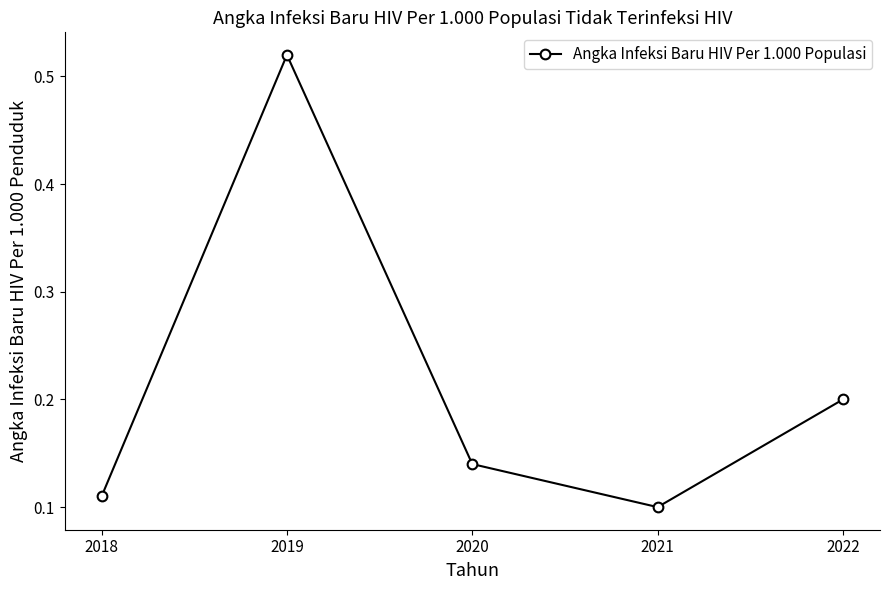

Between 2020 and 2022, which is larger?

2022